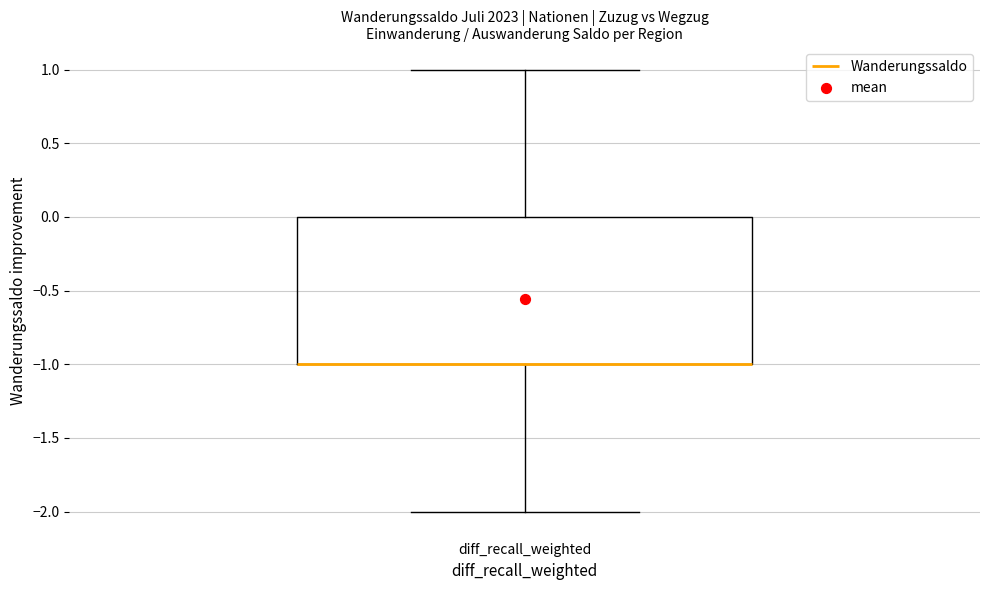

Read this box plot against the y-axis: the position of the median line, the range covered by the box, and the ends of both whiskers. The values are not printed on the chart, so give them approximately, as read against the axis.

median -1 (drawn on the box's lower edge), box -1 to 0, whiskers -2 to 1